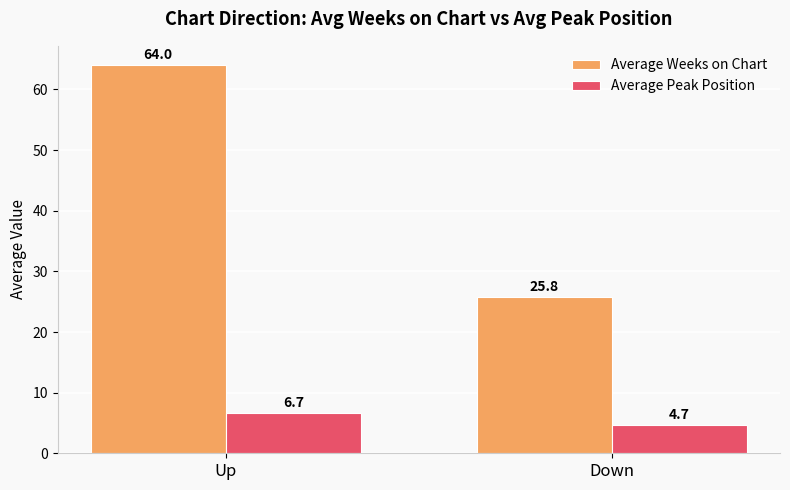

At Up, list the series in order from smallest to largest.

Average Peak Position, Average Weeks on Chart